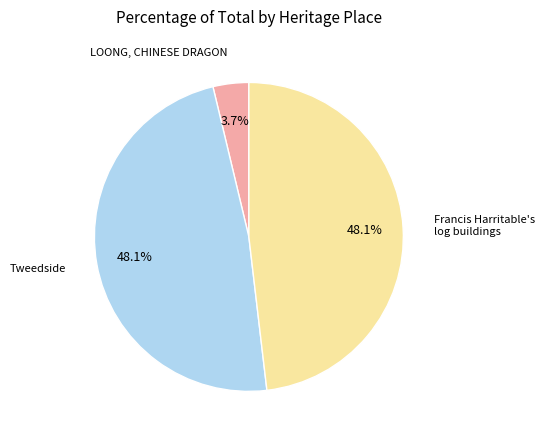

Is there a majority slice in this chart?

No